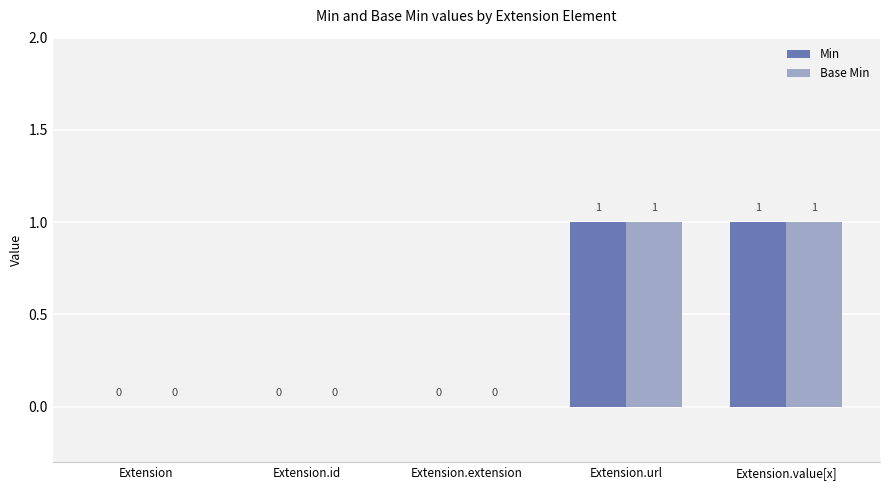

The value of Base Min at Extension.url is 1. True or false?

True